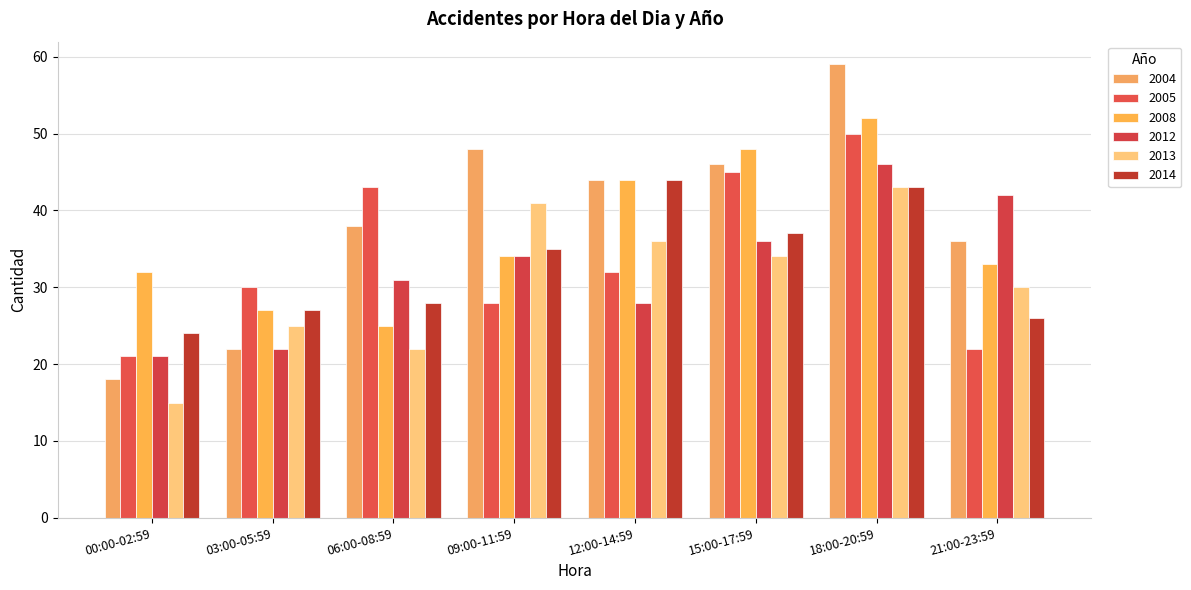

What is the value of the 2012 bar at the 7th from the left?

46